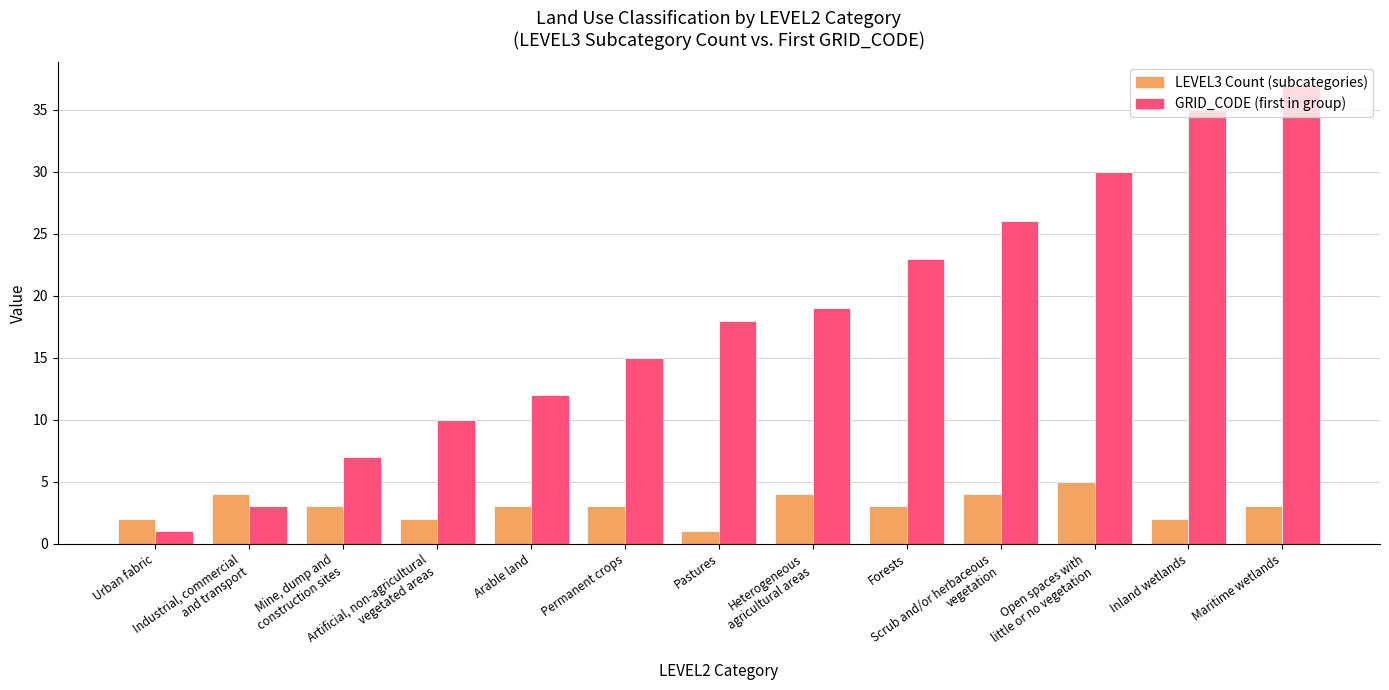

Between Arable land and Pastures, which series saw the biggest shift?

GRID_CODE (first in group)